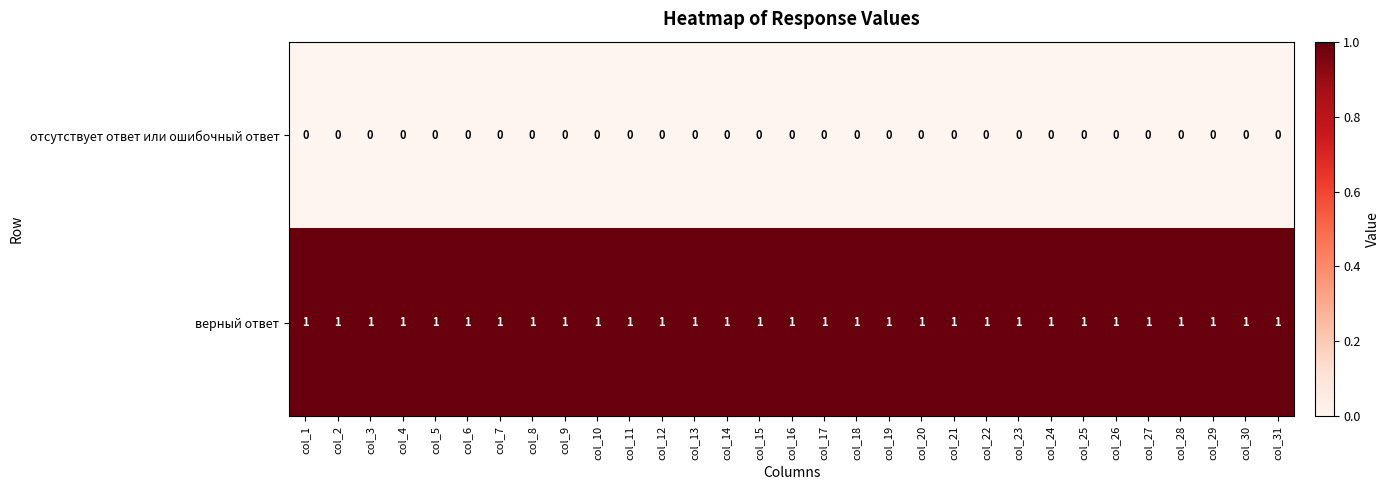

List the series in order of their overall mean, lowest first.

отсутствует ответ или ошибочный ответ, верный ответ